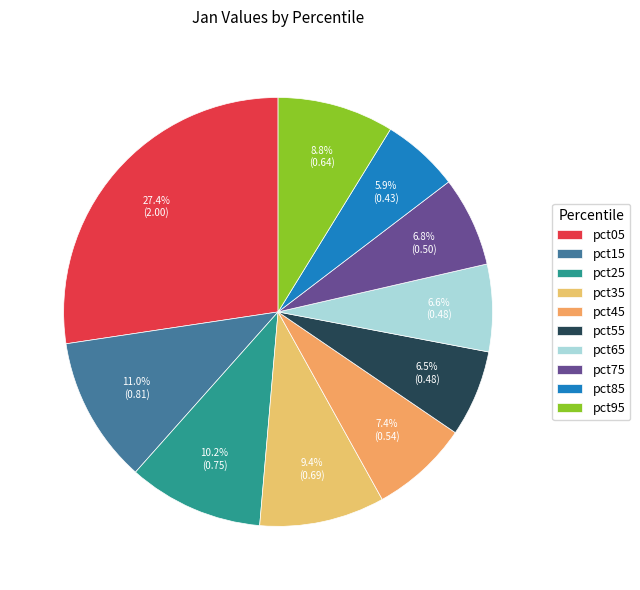

Rank the categories by value from highest to lowest.

pct05, pct15, pct25, pct35, pct95, pct45, pct75, pct65, pct55, pct85